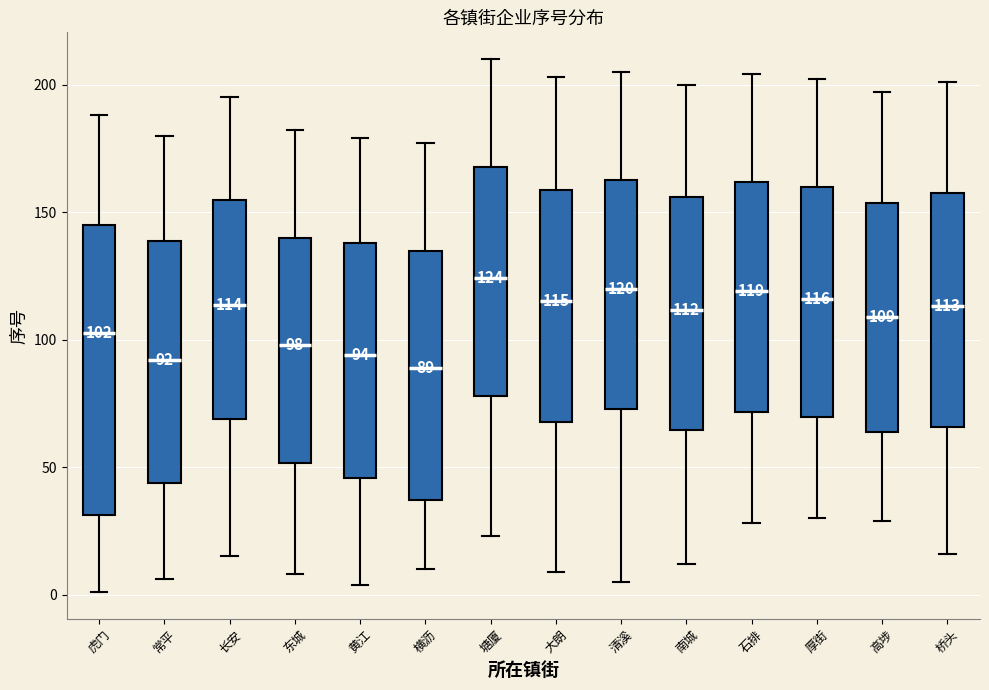

Comparing the boxes themselves (not the whiskers), which one is the tallest?

虎门